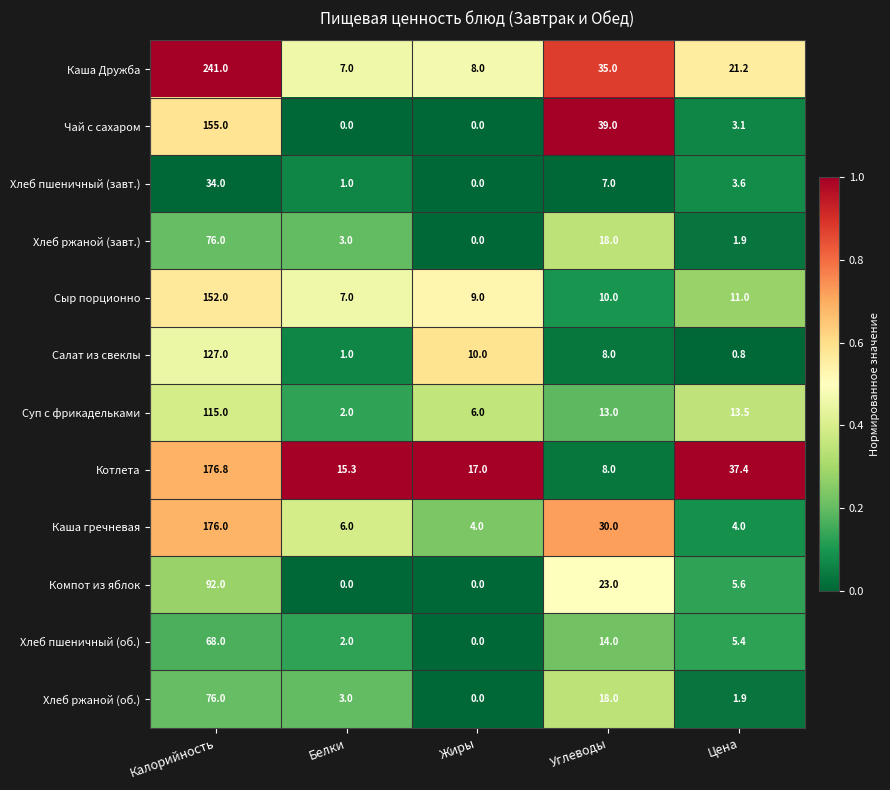

Count the number of categories in the chart.

5